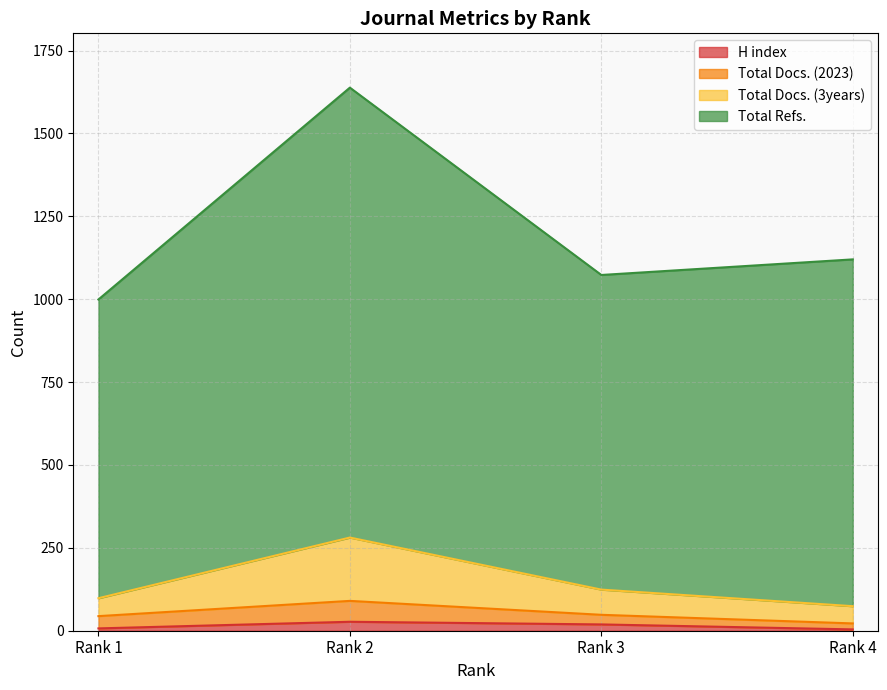

What is the average value of the H index series?

14